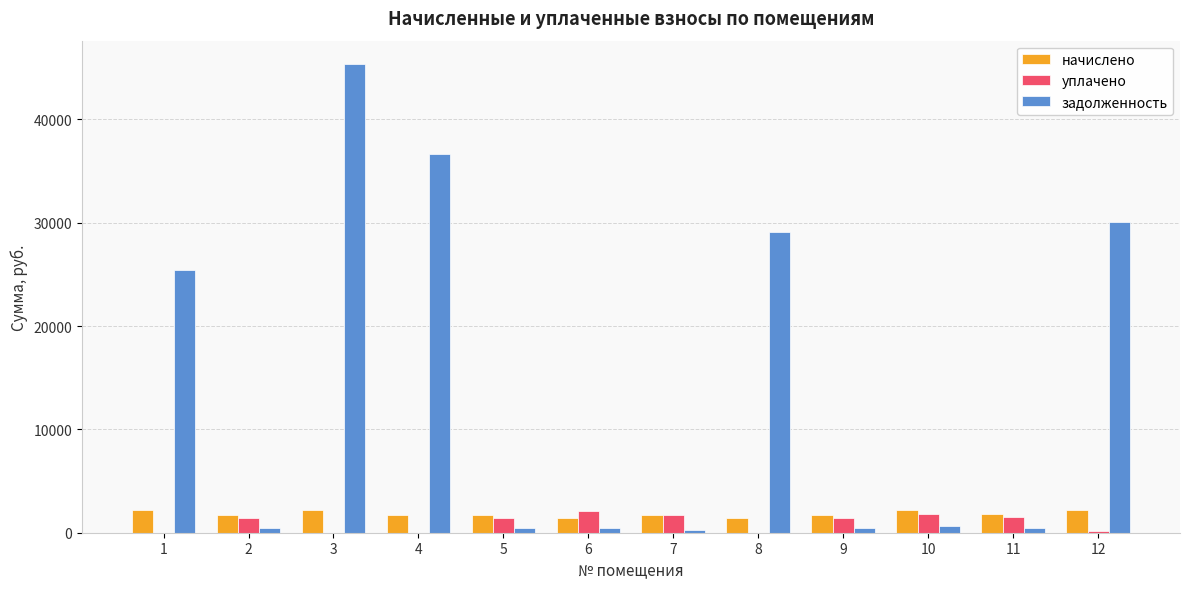

What is the average value of the задолженность series?

14159.9